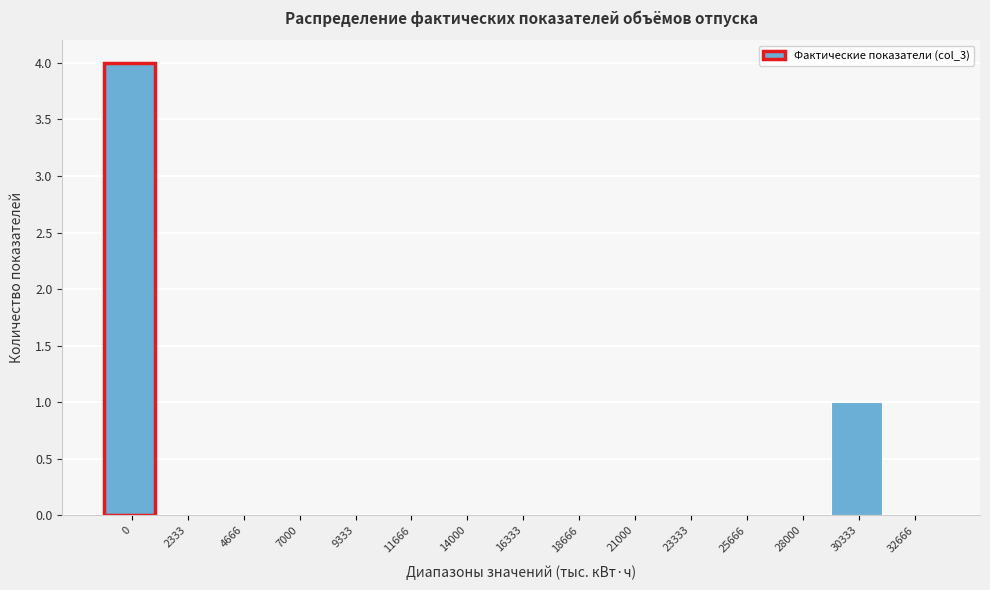

Reading left to right, list all the values displayed in this chart.

0=4	2333=0	4666=0	7000=0	9333=0	11666=0	14000=0	16333=0	18666=0	21000=0	23333=0	25666=0	28000=0	30333=1	32666=0